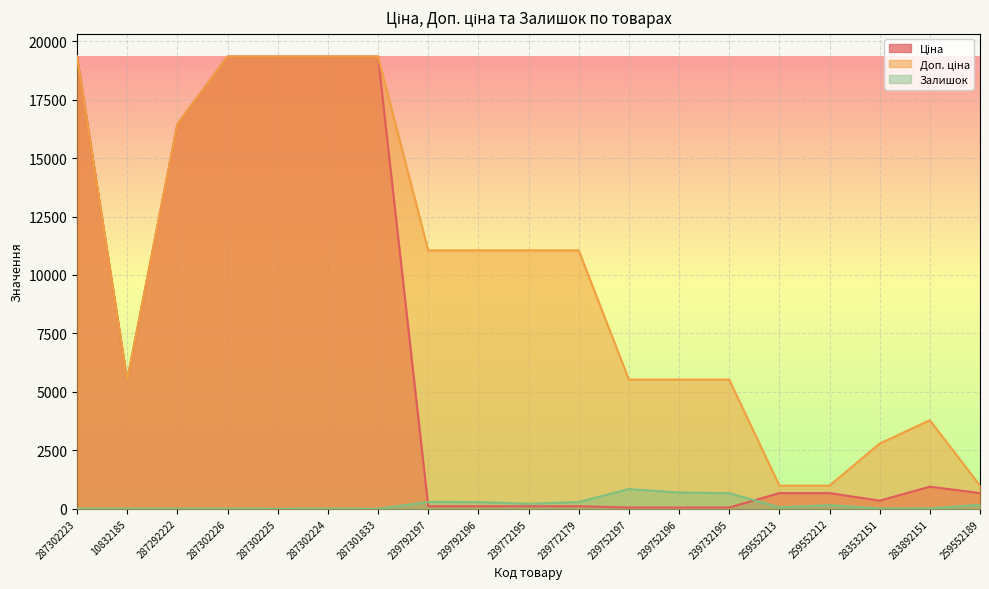

After their last crossing, which series has the higher values: Залишок or Ціна?

Ціна